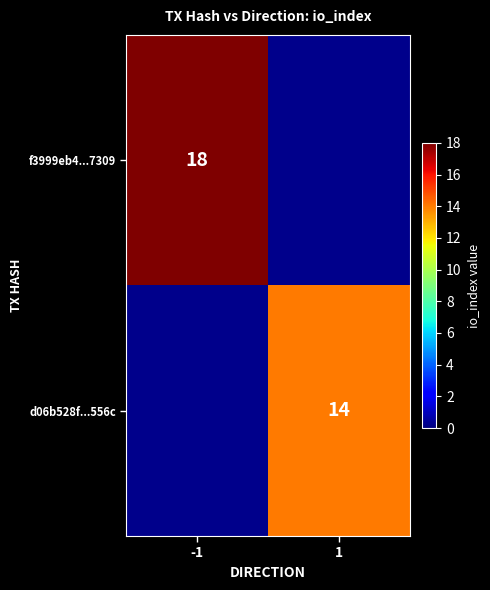

True or false: f3999eb4...7309 has a value of 18 at -1.

True